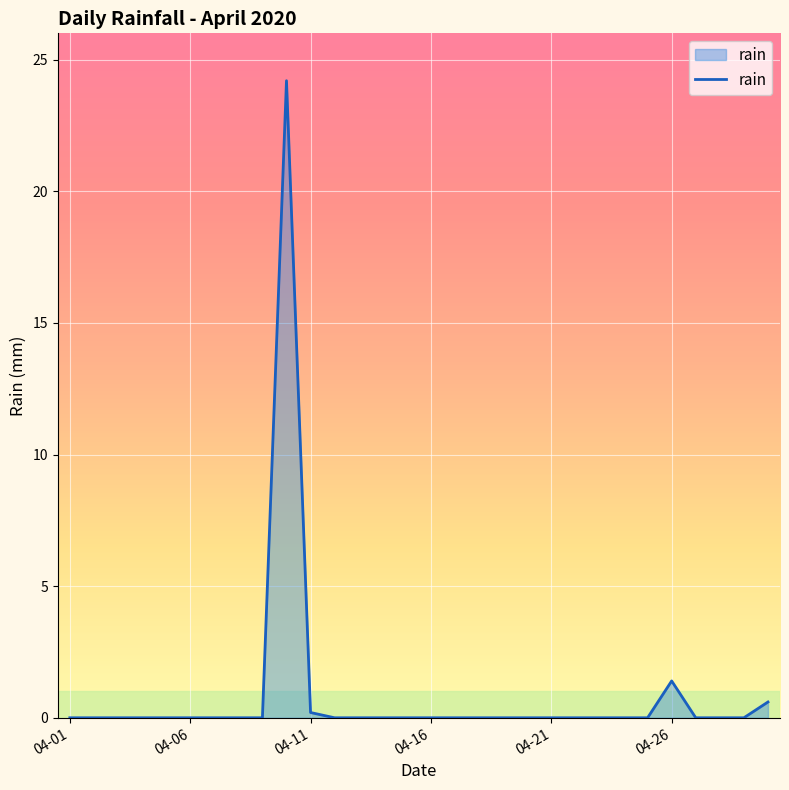

What is the difference between the maximum and minimum values?

24.2